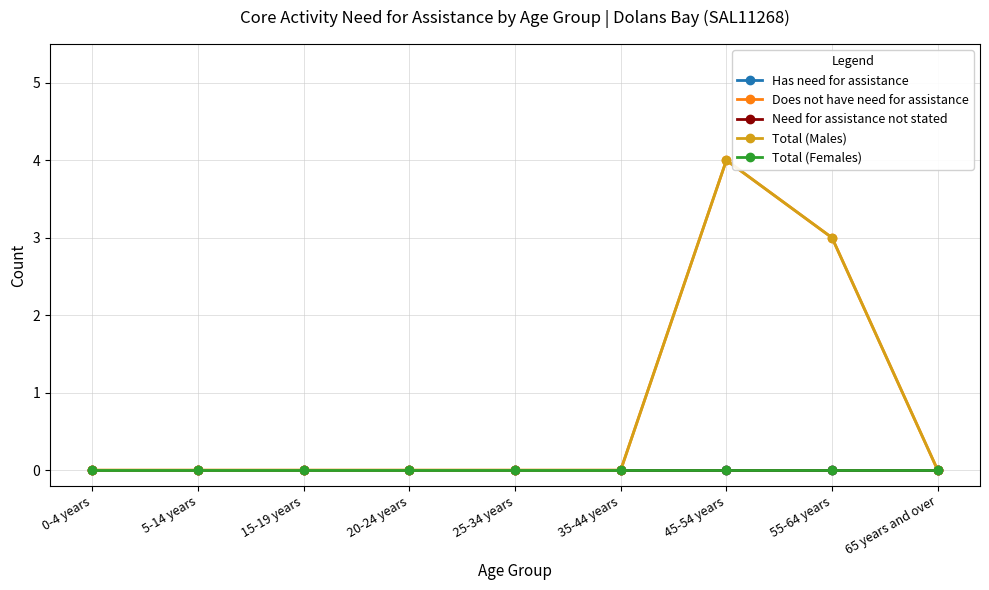

Does the chart have visible grid lines?

Yes